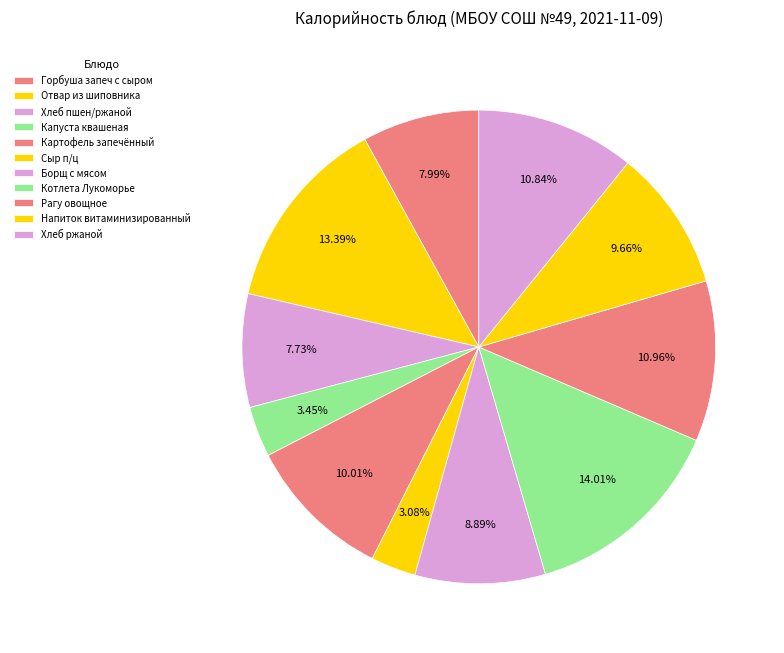

Count the number of slices in the pie.

11